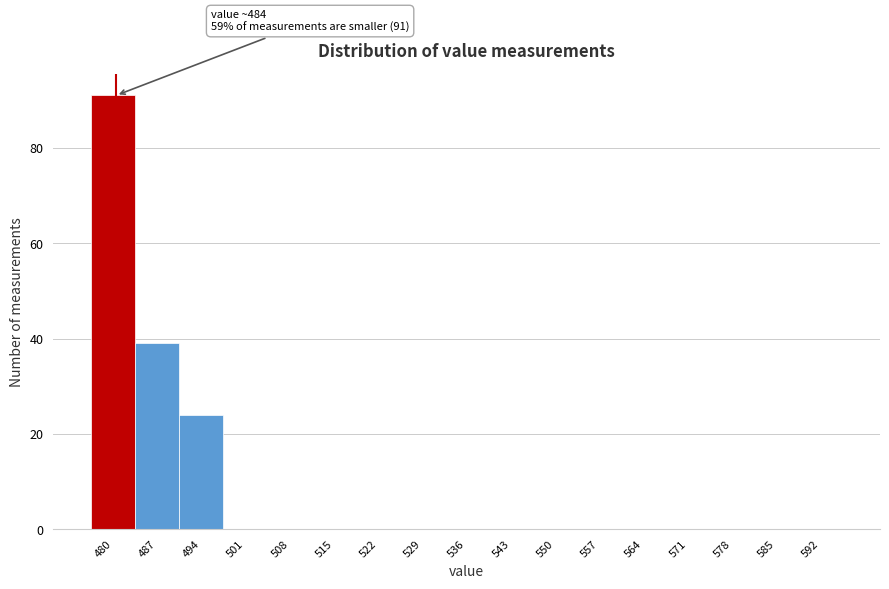

Reading left to right, what are all the values shown in this chart?

480=91	487=39	494=24	501=0	508=0	515=0	522=0	529=0	536=0	543=0	550=0	557=0	564=0	571=0	578=0	585=0	592=0